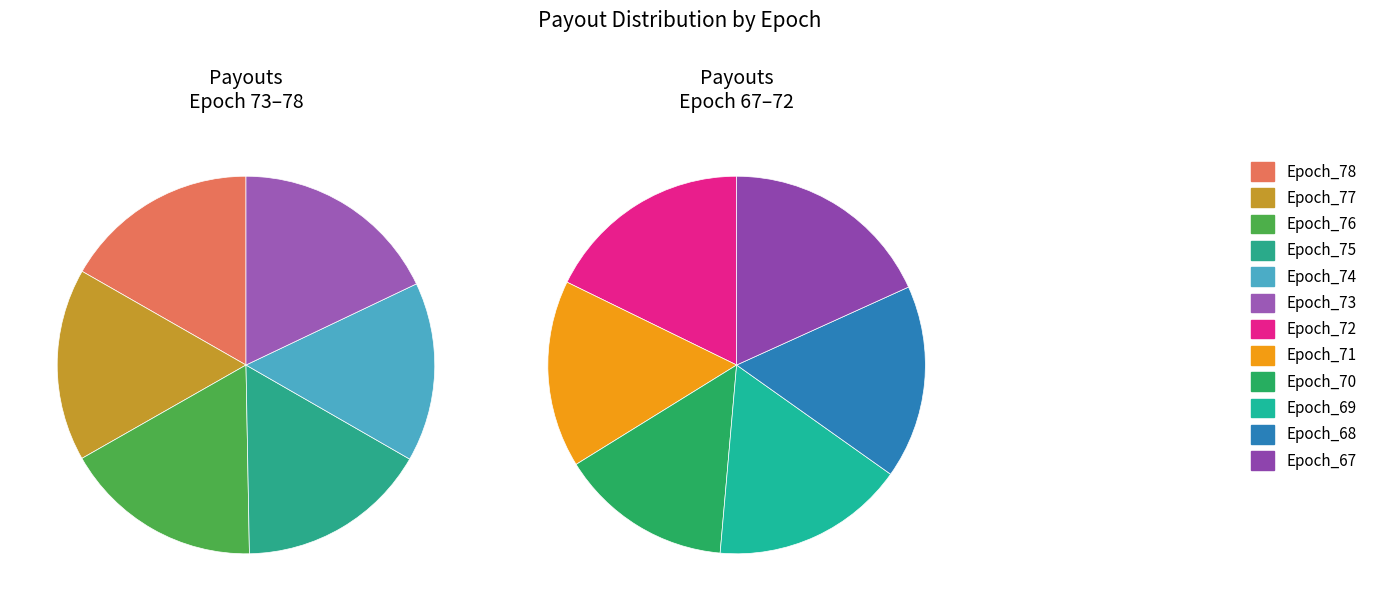

To the nearest percent, what portion does Epoch_75 represent?

8%